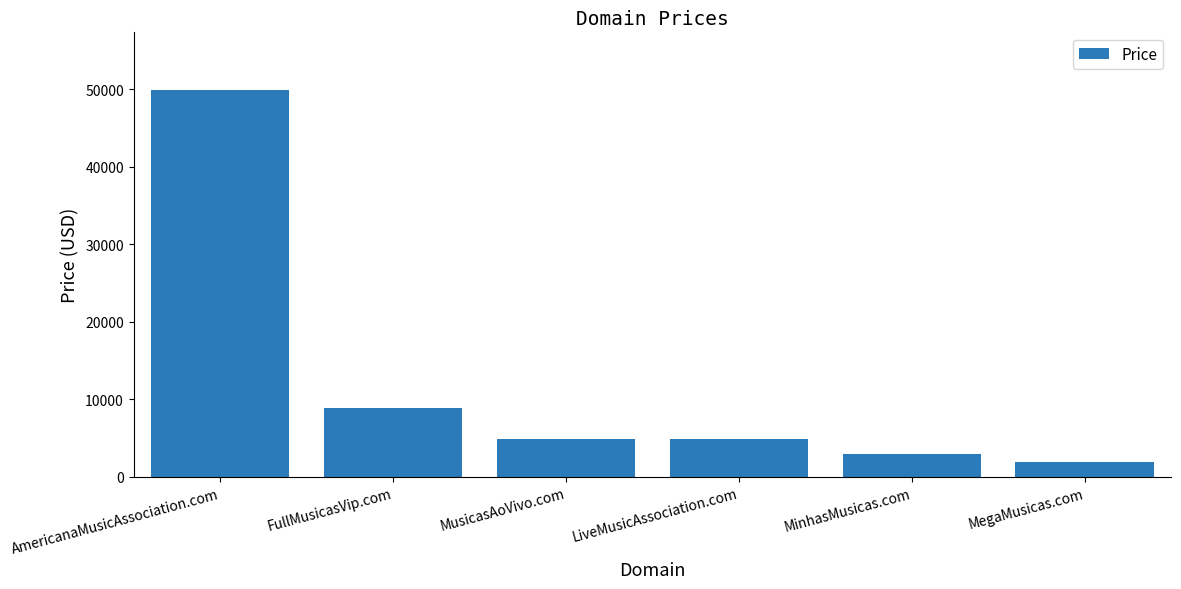

How many categories are shown in the chart?

6